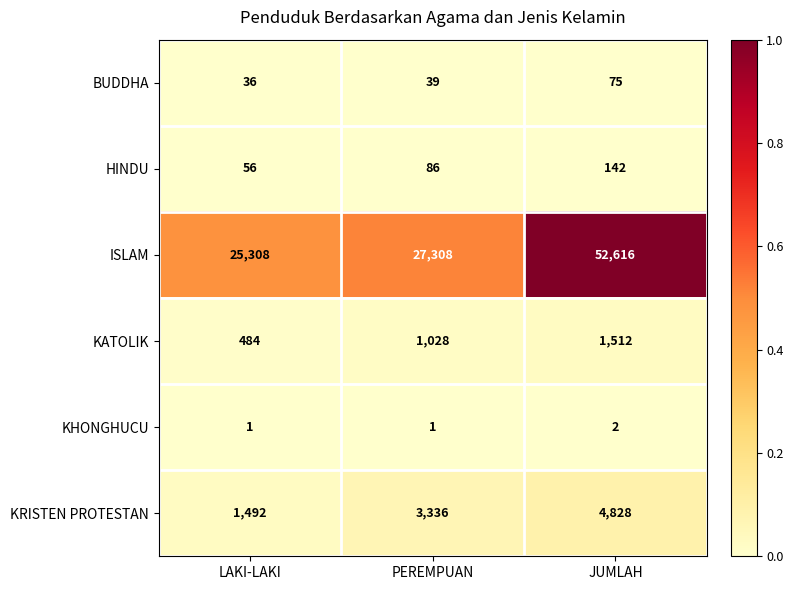

How many categories are shown in the chart?

3